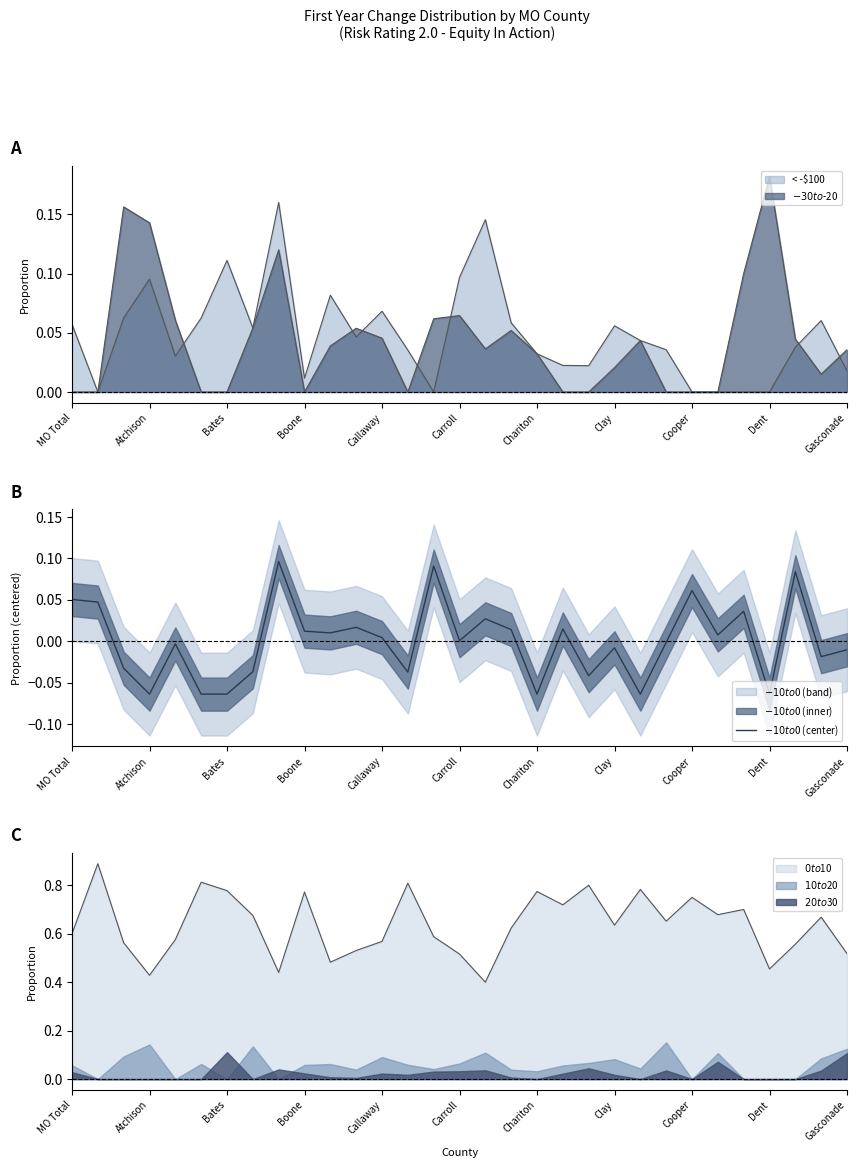

What is the difference between the maximum and minimum values?

0.2